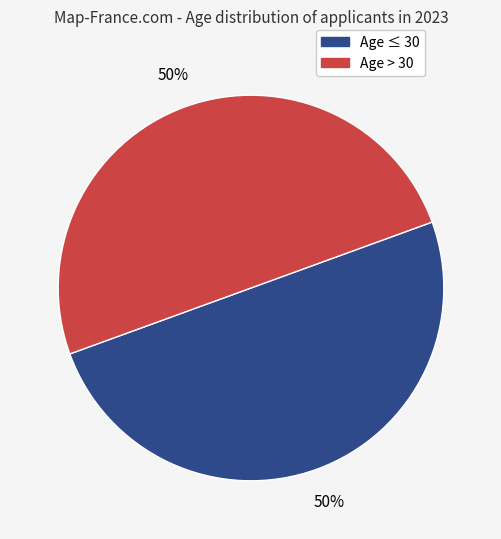

To the nearest percent, what is the average slice percentage?

50%